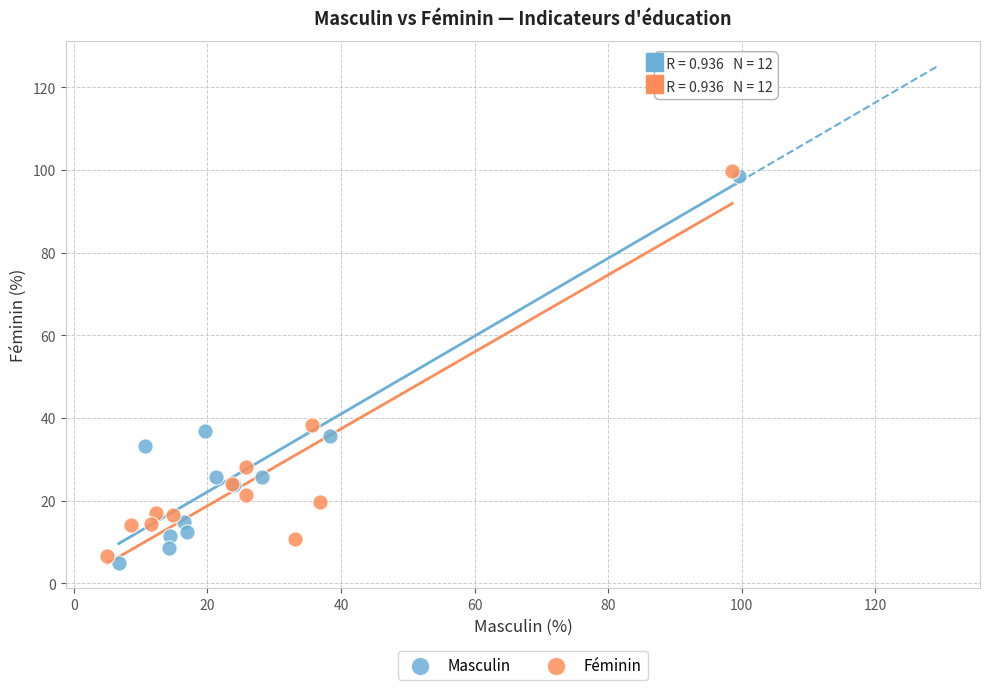

What are all the series names shown in the legend?

Masculin, Féminin